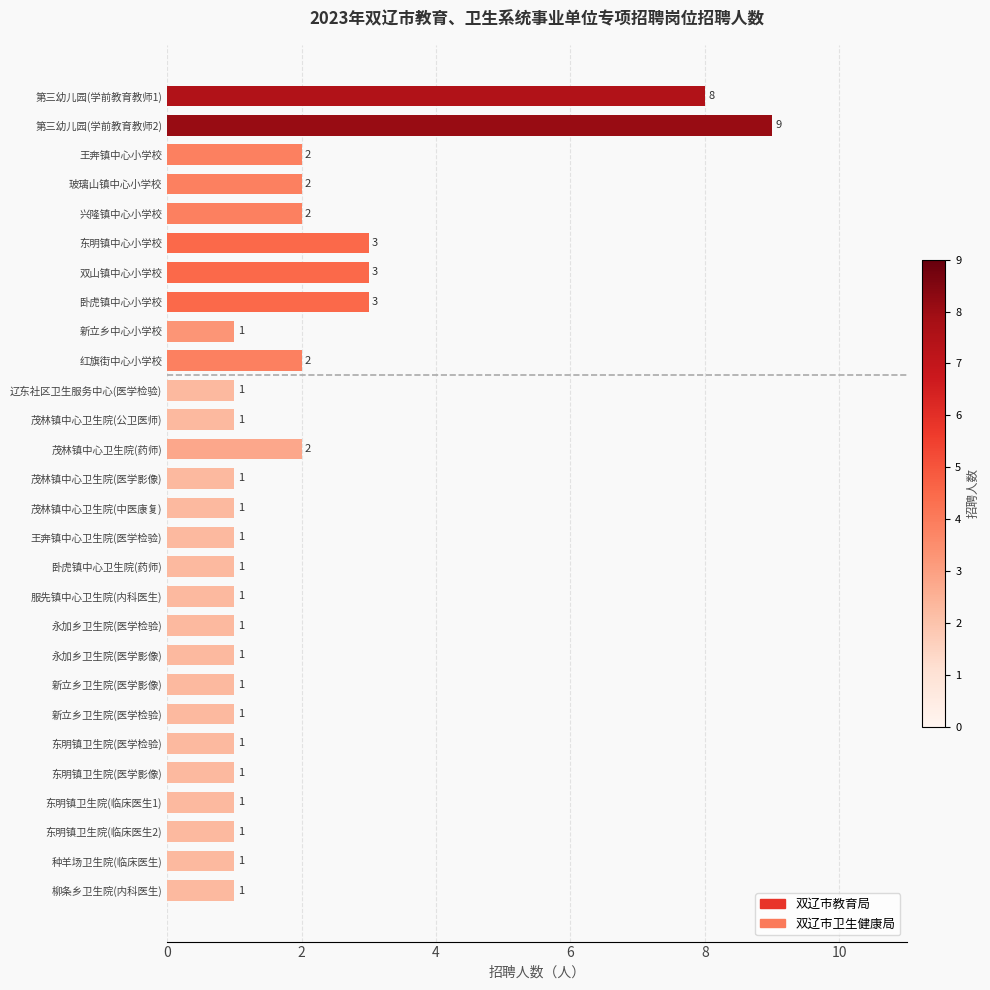

What is the sum of all values?

54